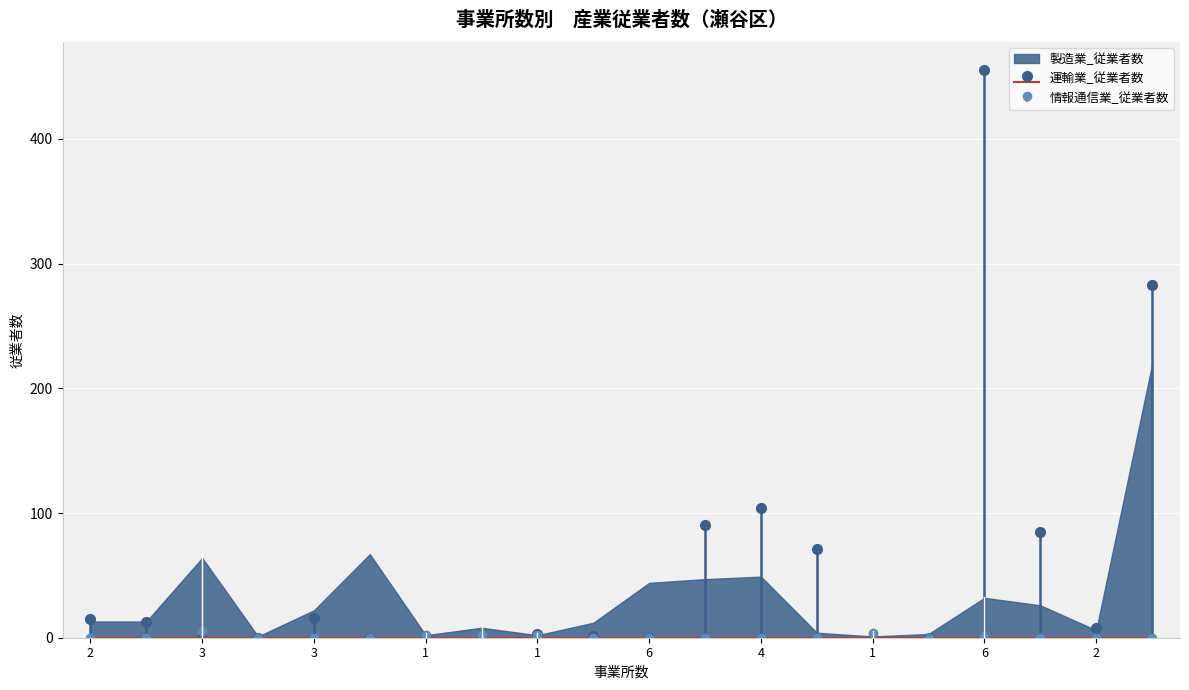

Count the 情報通信業_従業者数 values in the range 0 to 2.

18